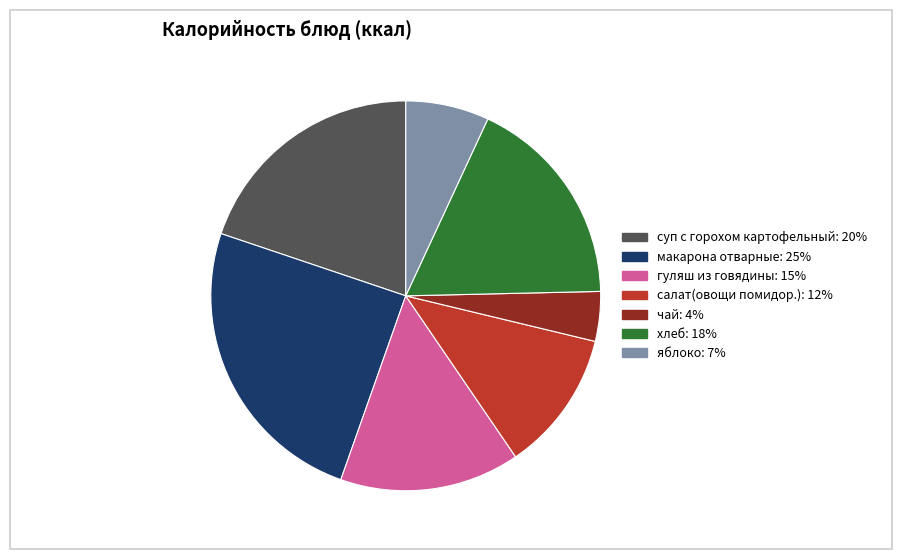

Does яблоко account for over 50% of the chart?

No